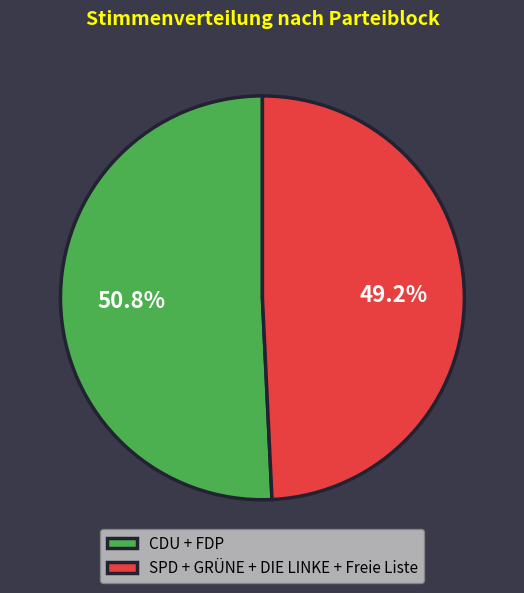

What is the ratio of the value at CDU + FDP to the value at SPD + GRÜNE + DIE LINKE + Freie Liste?

1.0